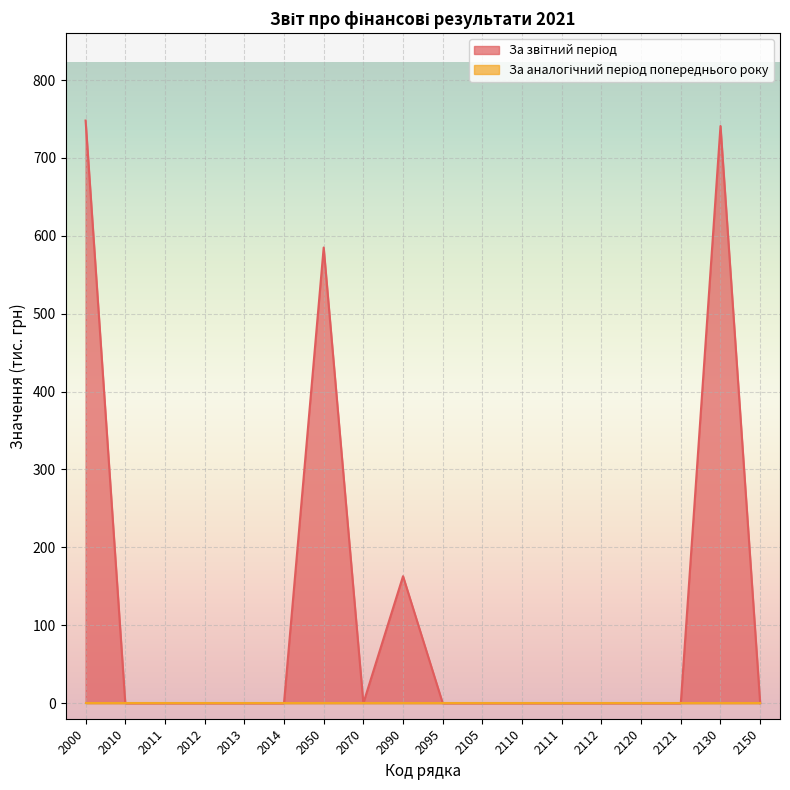

Is it true that the value at 2130 is 741?

True